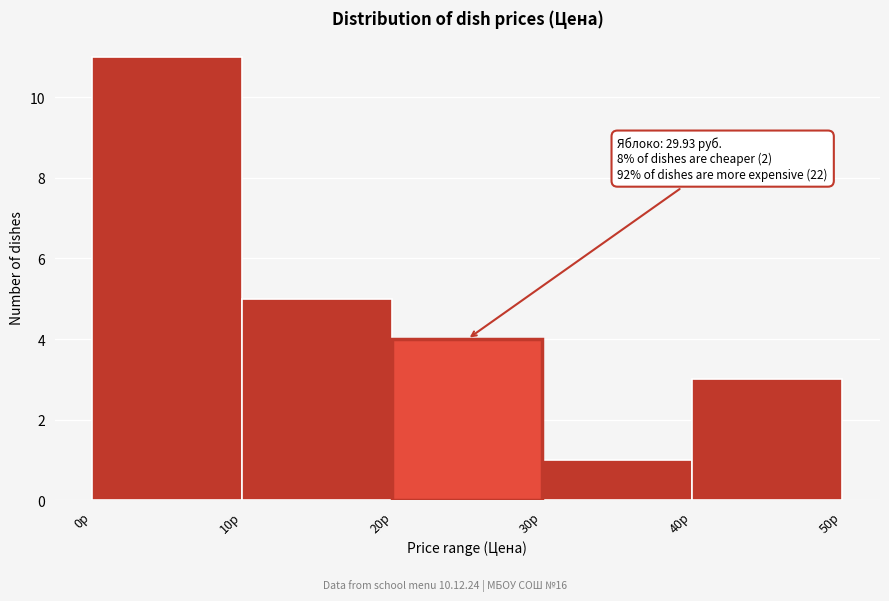

Which range on the x-axis has the tallest bar?

0 to 10